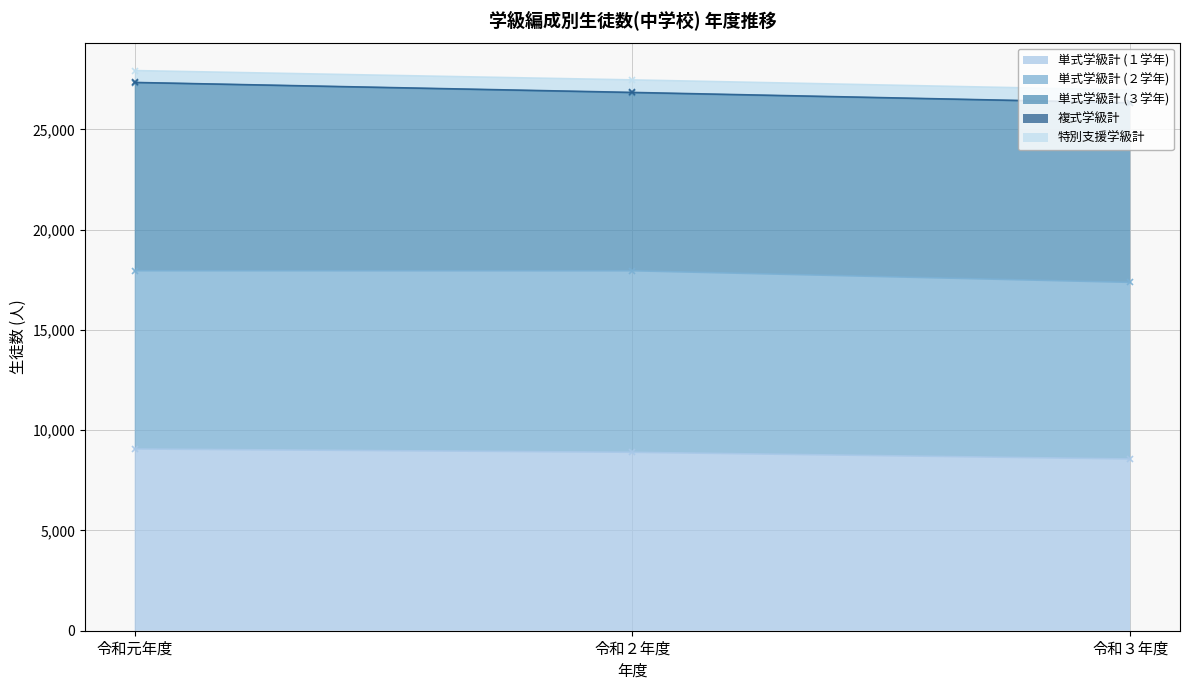

Between 令和元年度 and 令和３年度, which is larger?

令和元年度